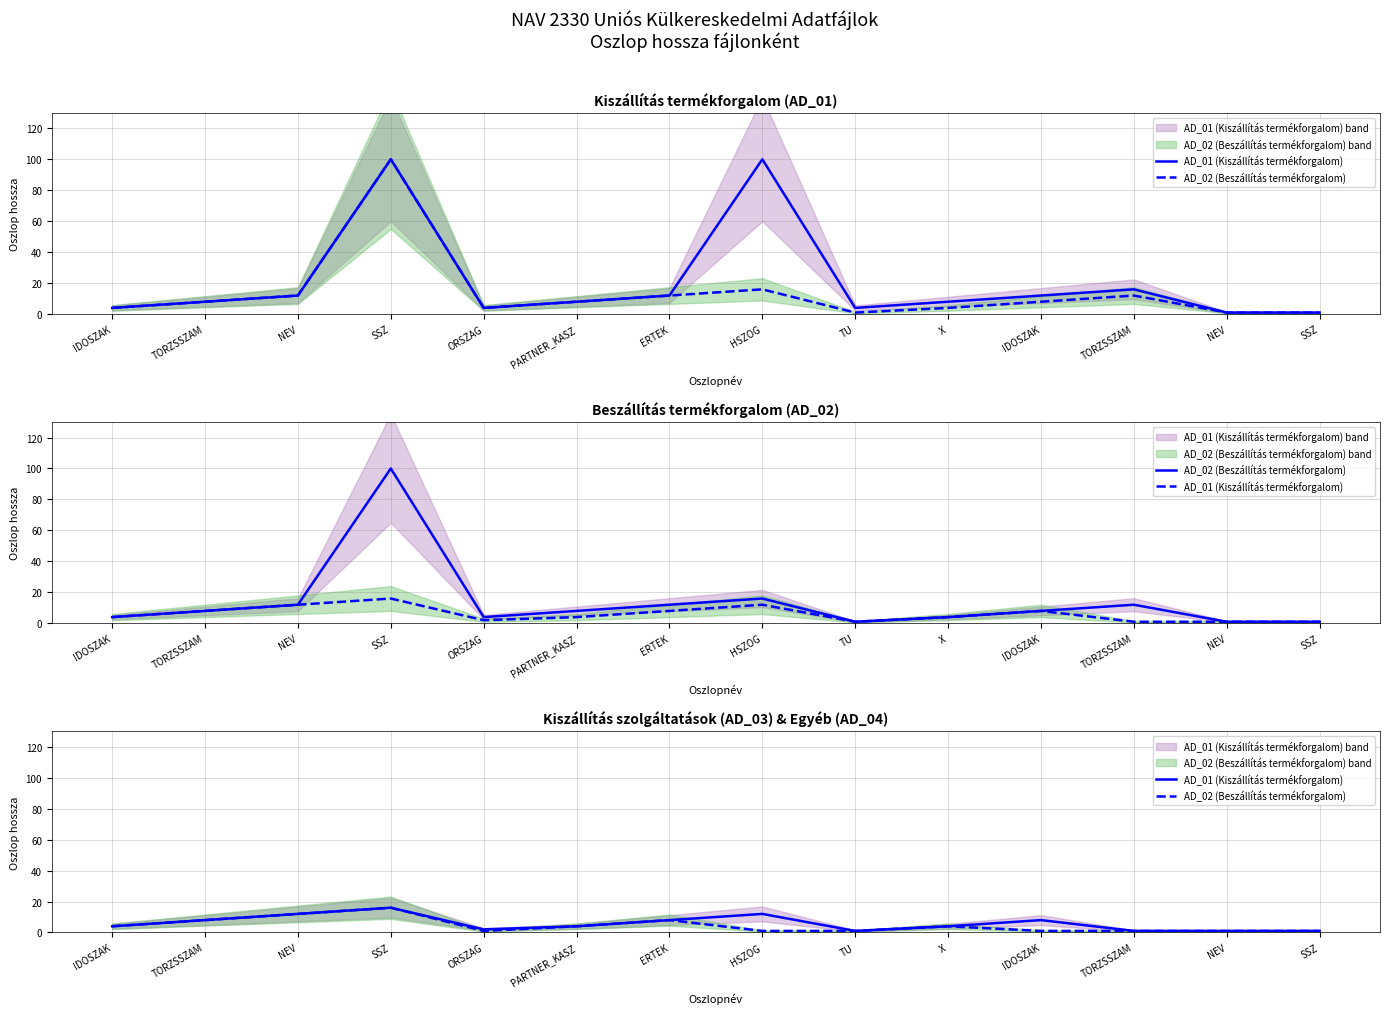

Reading right to left, list all the values displayed in this chart.

AD_01 (Kiszállítás termékforgalom): SSZ=1	NEV=1	TORZSSZAM=1	IDOSZAK=8	X=4	TU=1	HSZOG=12	ERTEK=8	PARTNER_KASZ=4	ORSZAG=2	SSZ=16	NEV=12	TORZSSZAM=8	IDOSZAK=4
AD_02 (Beszállítás termékforgalom): SSZ=1	NEV=1	TORZSSZAM=1	IDOSZAK=1	X=4	TU=1	HSZOG=1	ERTEK=8	PARTNER_KASZ=4	ORSZAG=1	SSZ=16	NEV=12	TORZSSZAM=8	IDOSZAK=4